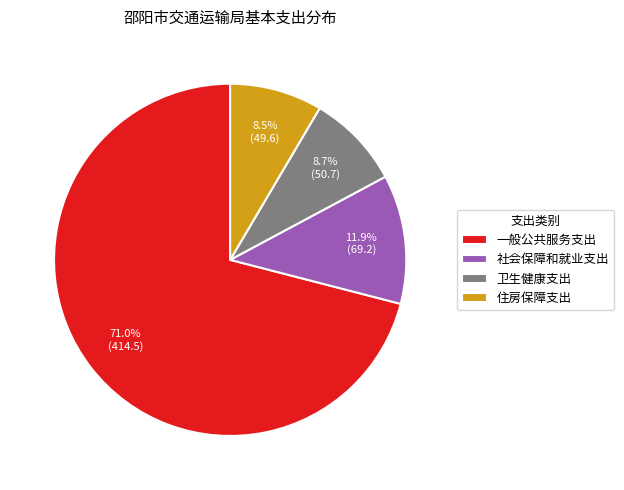

To the nearest percent, what is the difference between the 卫生健康支出 and 社会保障和就业支出 slice percentages?

3%